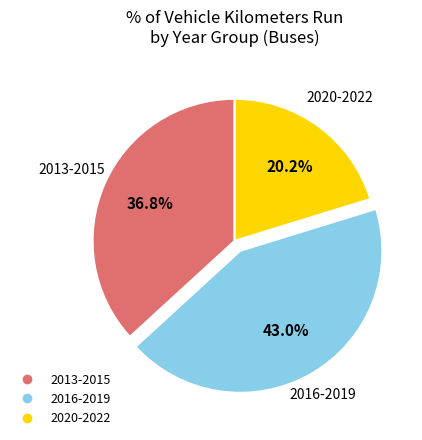

Is there a majority slice in this chart?

No